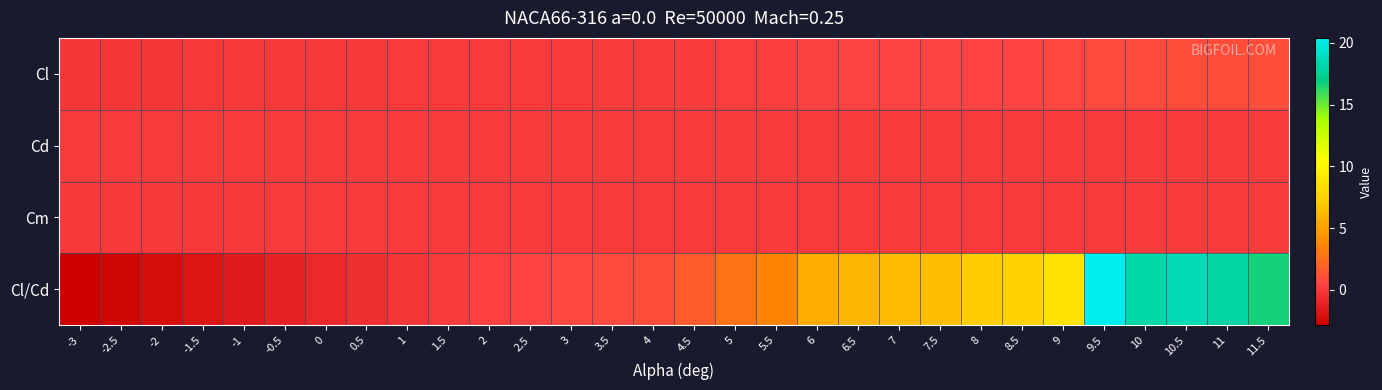

How many categories are shown in the chart?

30